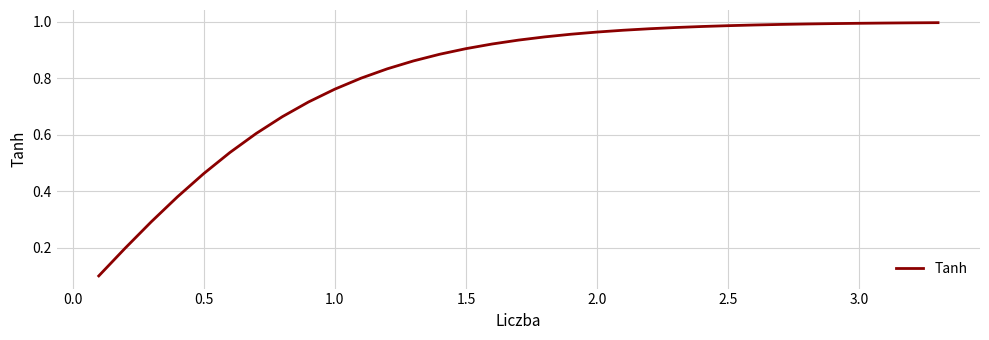

How many lines are shown in the chart?

1